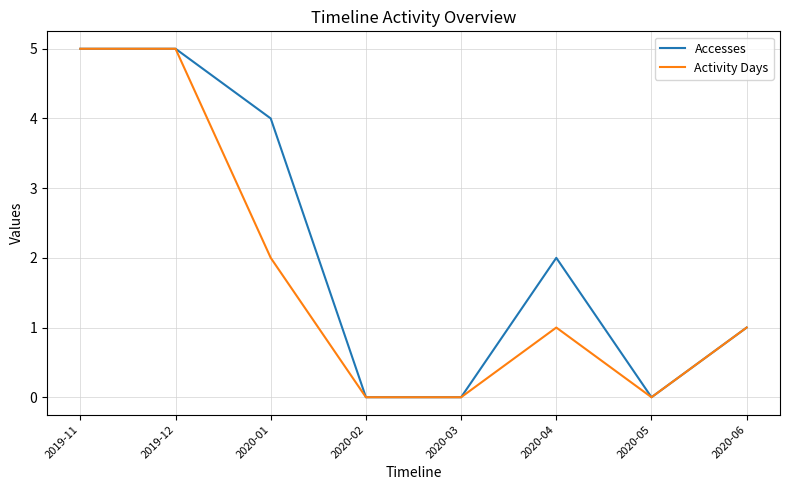

How many lines are shown in the chart?

2